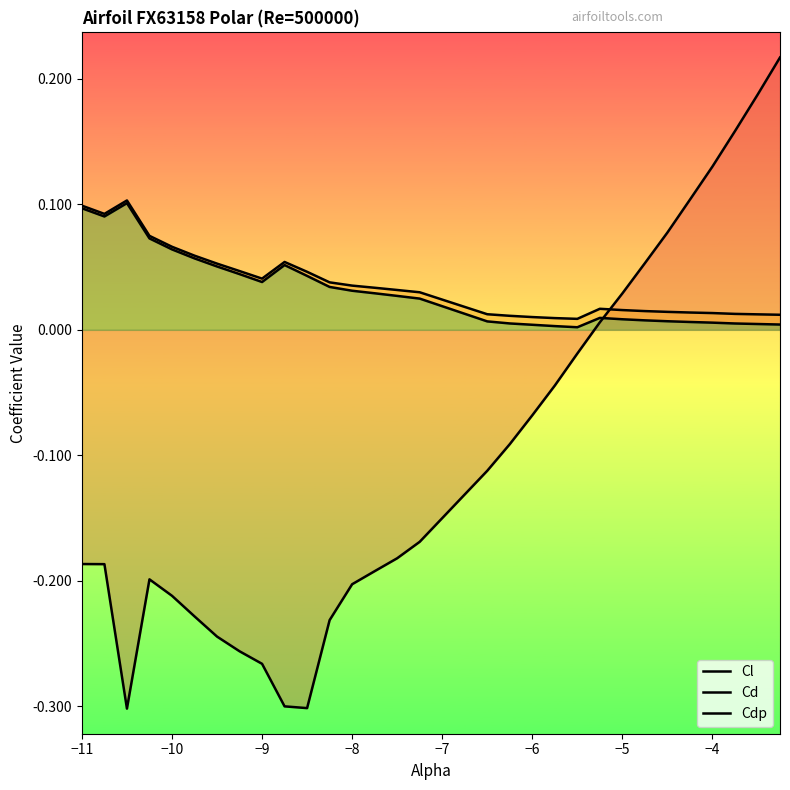

What is the difference between the maximum and minimum values in the Cd series?

0.1